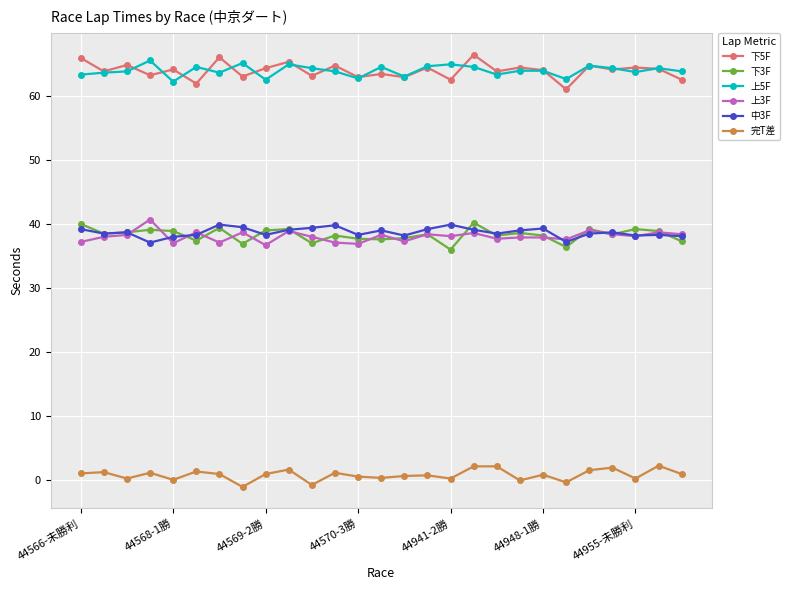

At how many categories does at least one series exceed 15?

27